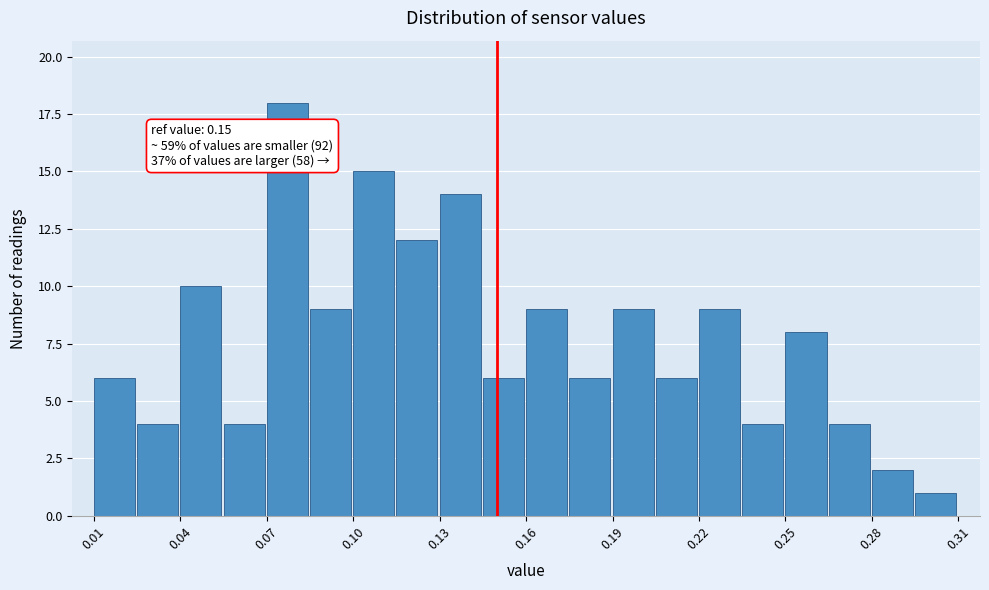

Around what value on the x-axis is the tallest bar? Give the approximate position of its centre, as read against the axis.

0.075